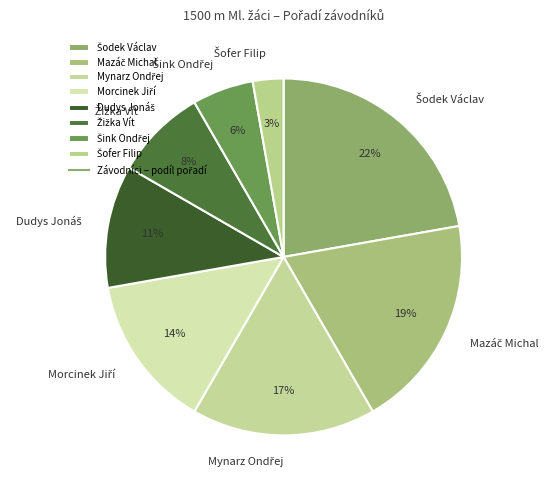

To the nearest percent, what is the average slice percentage?

12%